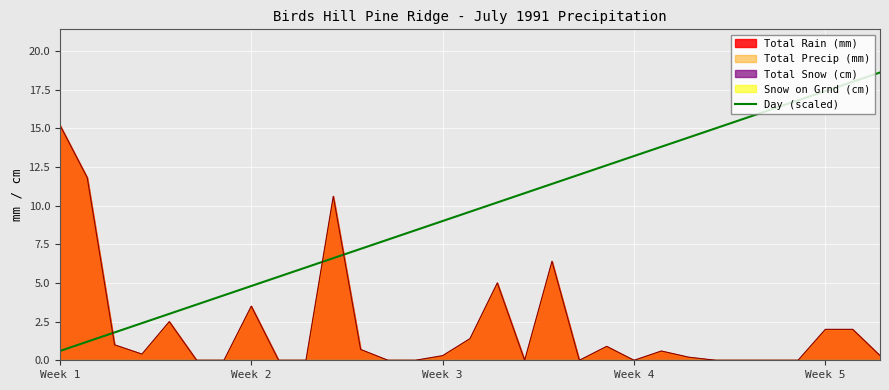

What is the lowest value of the Day (scaled) series?

0.6